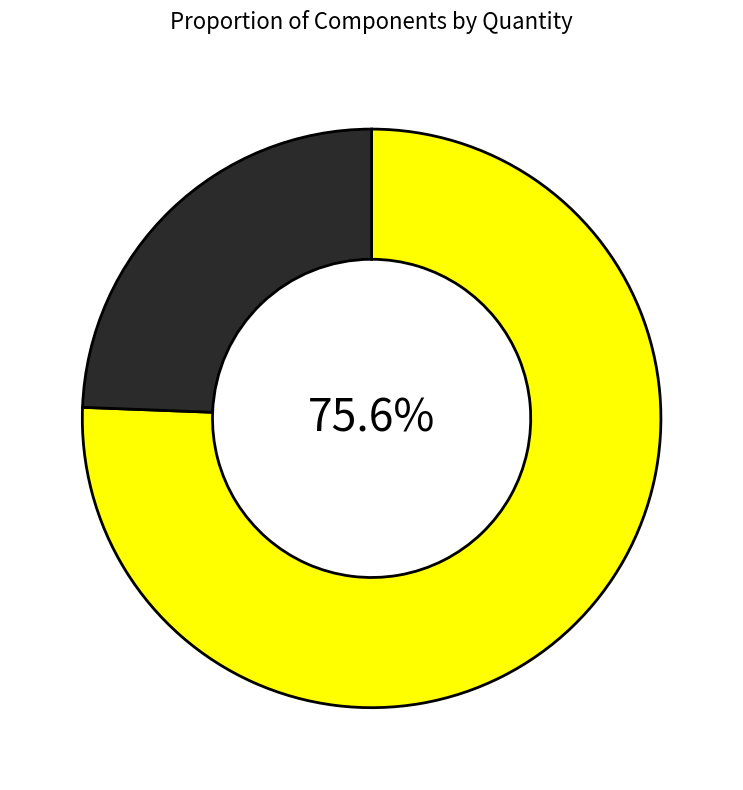

Is there any slice that represents more than half of the pie?

Yes